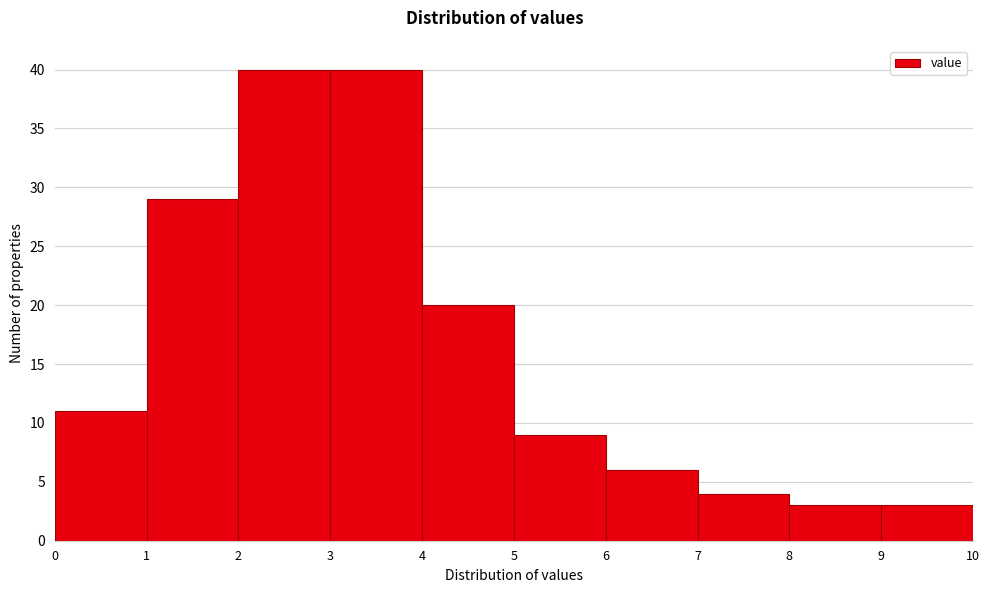

What is the height of the bar covering 6 to 7 on the x-axis? The values are not printed on the chart, so give them approximately, as read against the axis.

6